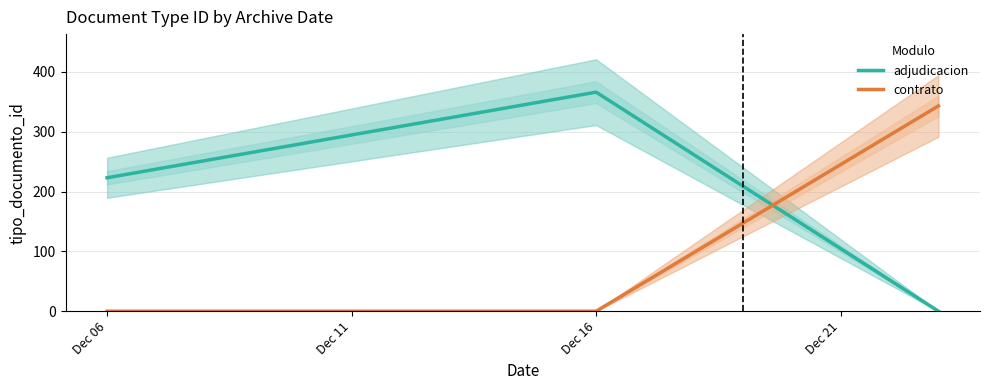

What is the difference between the second highest and minimum values in the adjudicacion series?

223